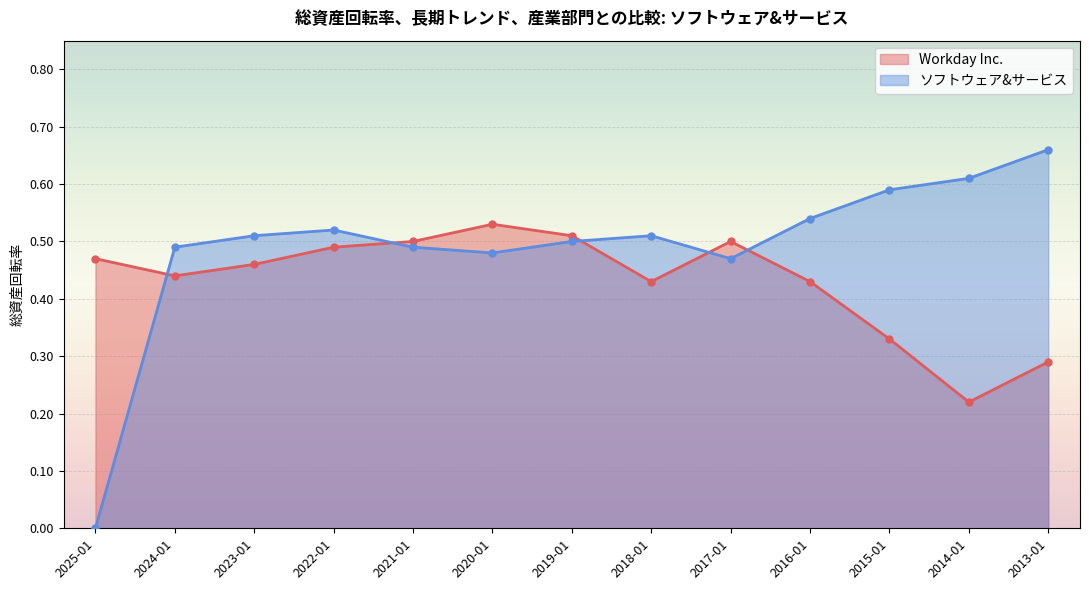

At how many categories does at least one series exceed 0?

13